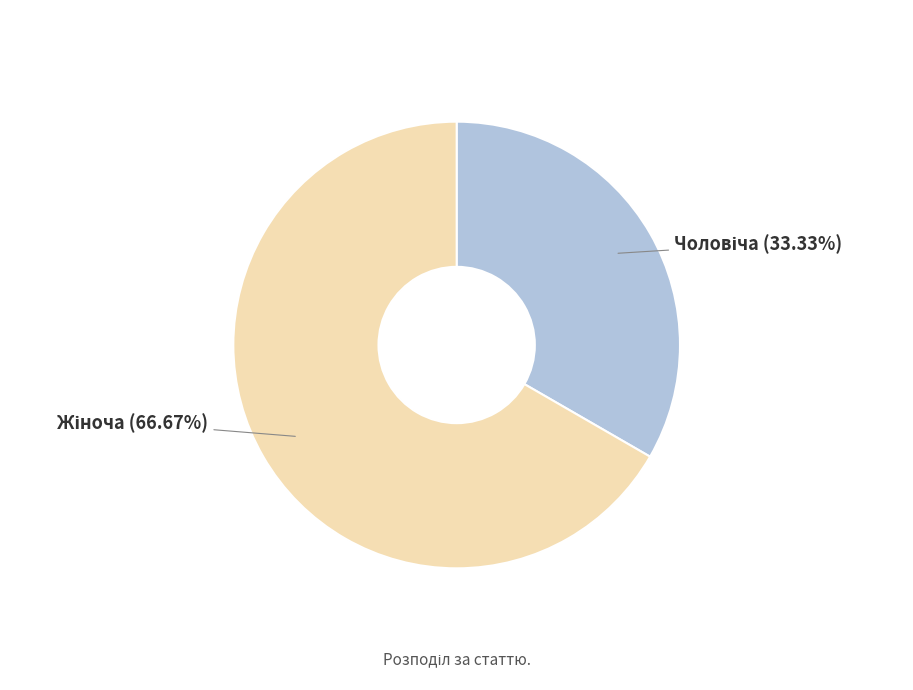

How many segments does this pie chart have?

2